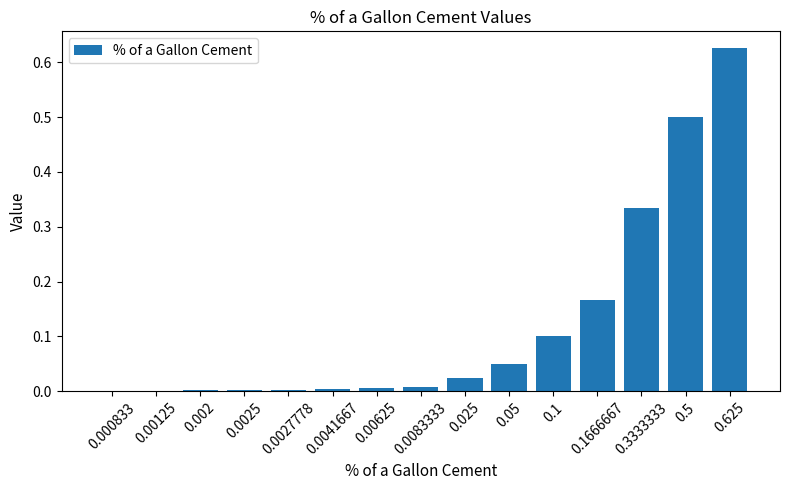

Which category has the highest value across all series?

0.625